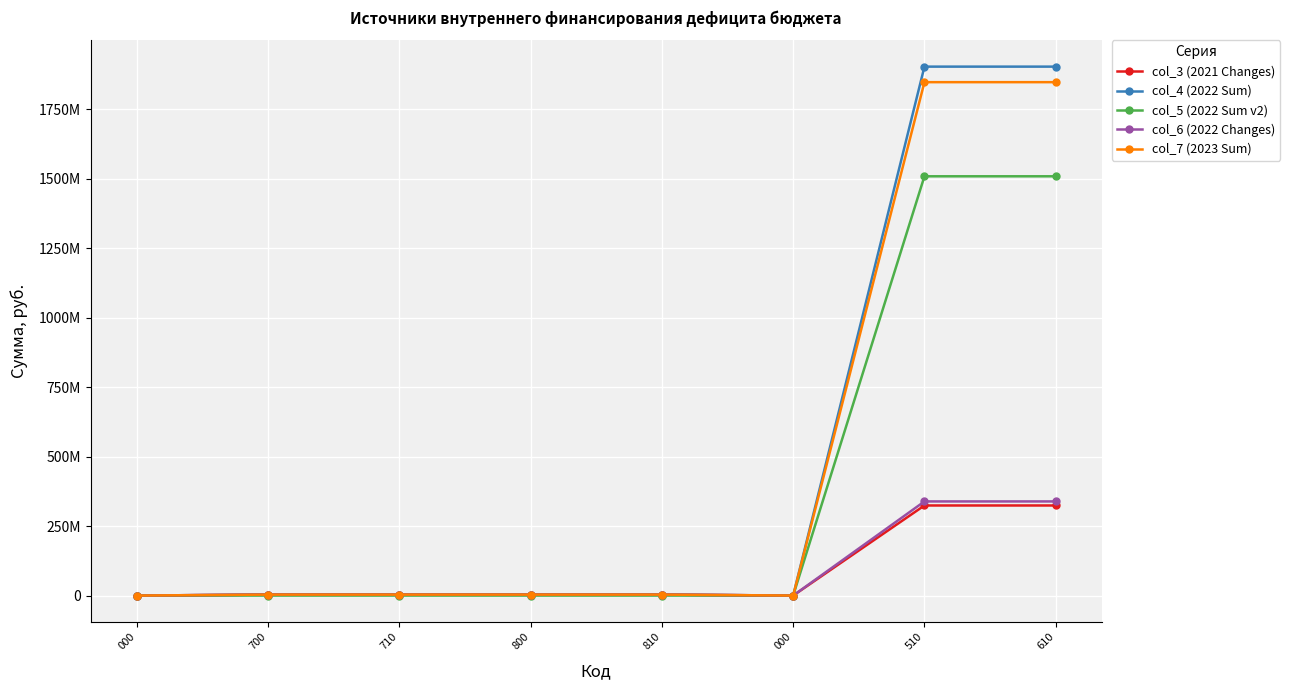

What is the label of the 5th point from the right?

800